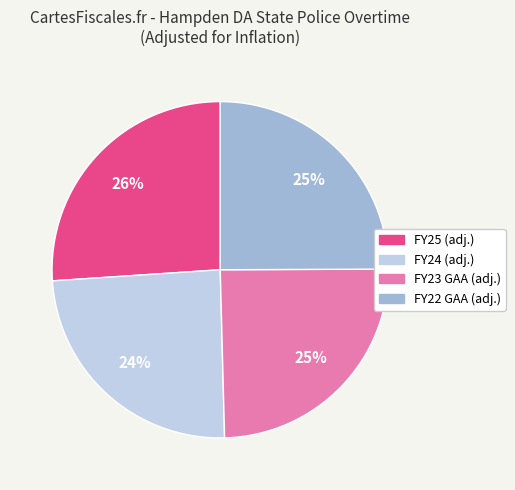

Between FY25 and FY23 GAA, which is larger?

FY25